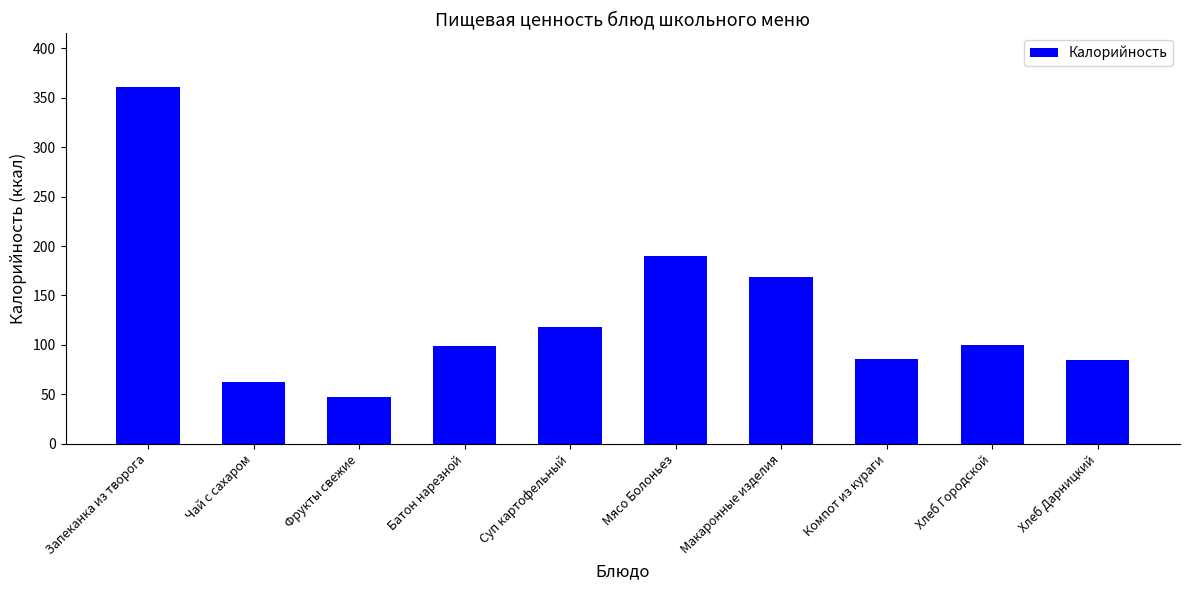

What is the sum of all values?

1316.7